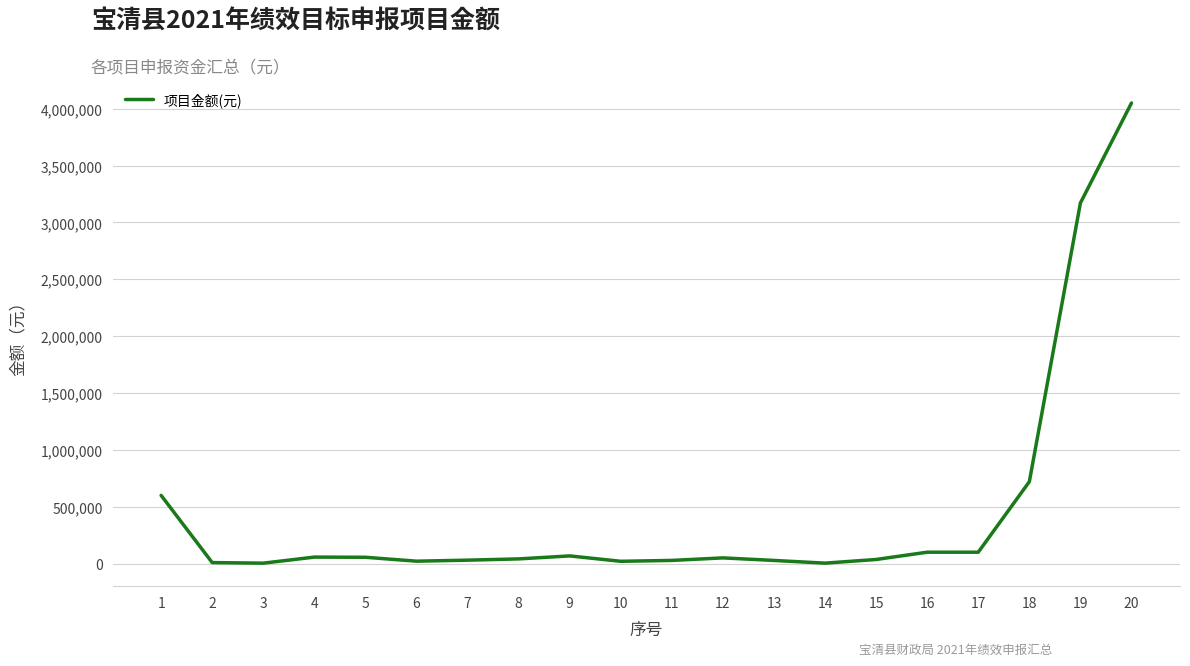

What is the change in value from 2 to 18?

+711337